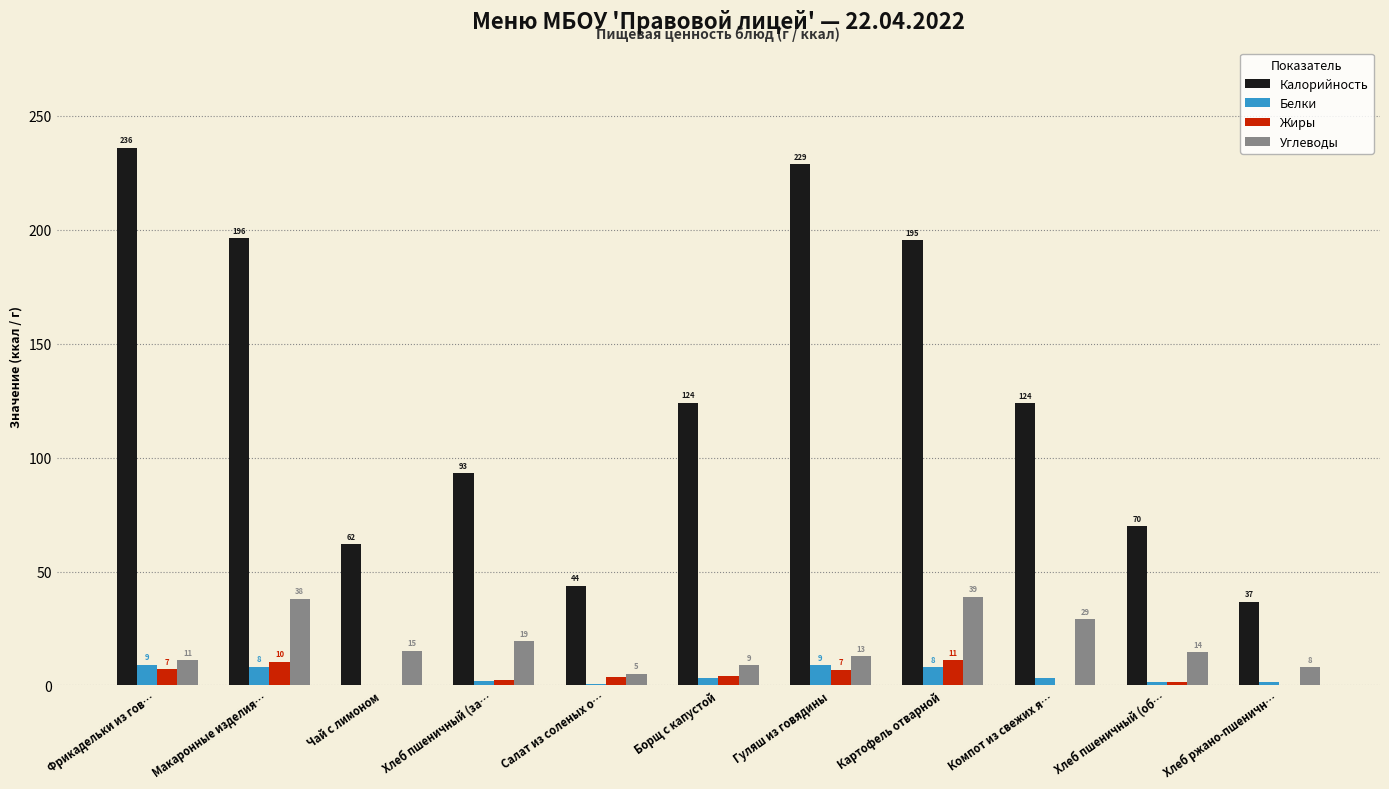

What are all the series names shown in the legend?

Калорийность, Белки, Жиры, Углеводы